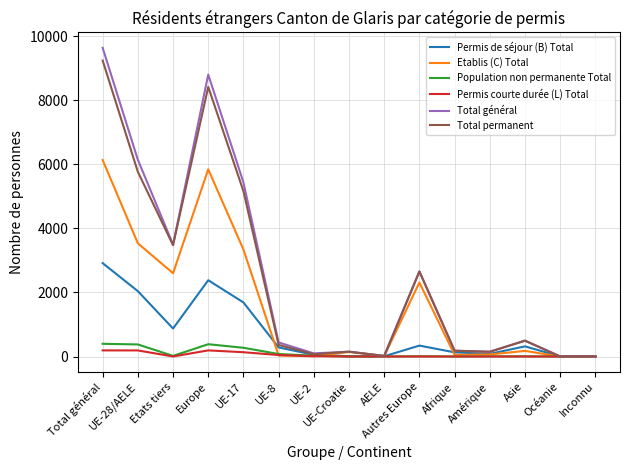

What is the difference between the maximum and second lowest values in the Permis de séjour (B) Total series?

2914